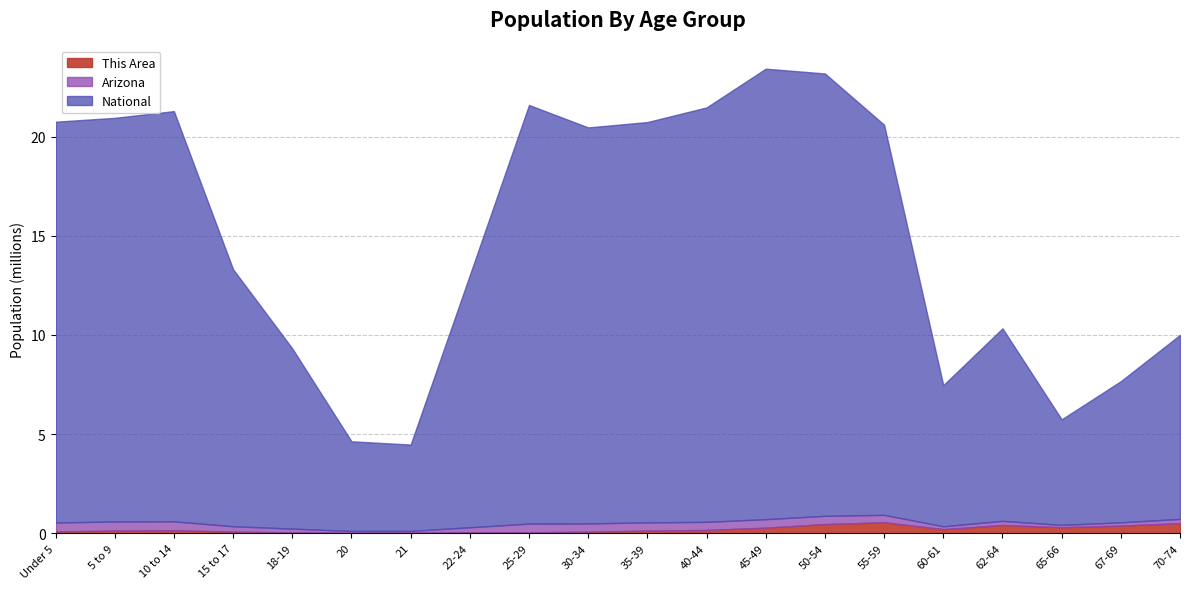

What are all the series names shown in the legend?

This Area, Arizona, National